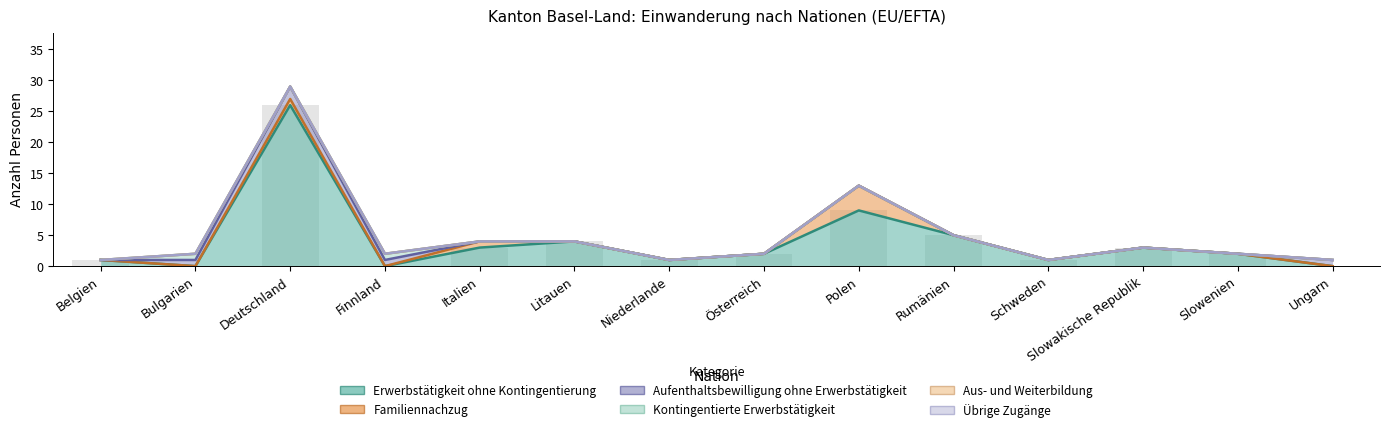

What are all the series names shown in the legend?

Erwerbstätigkeit ohne Kontingentierung, Familiennachzug, Aufenthaltsbewilligung ohne Erwerbstätigkeit, Kontingentierte Erwerbstätigkeit, Aus- und Weiterbildung, Übrige Zugänge